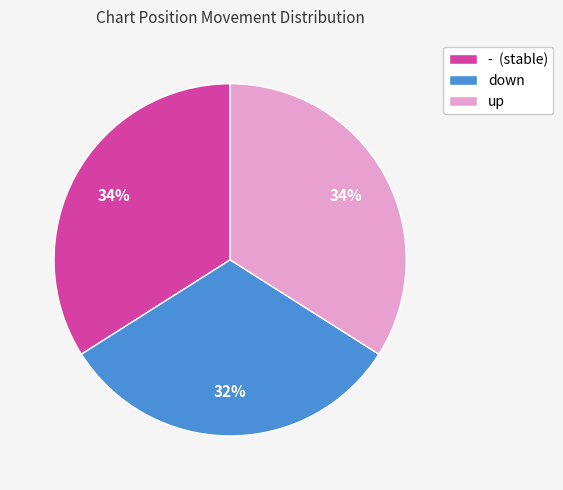

What is the smallest slice in the pie chart?

down